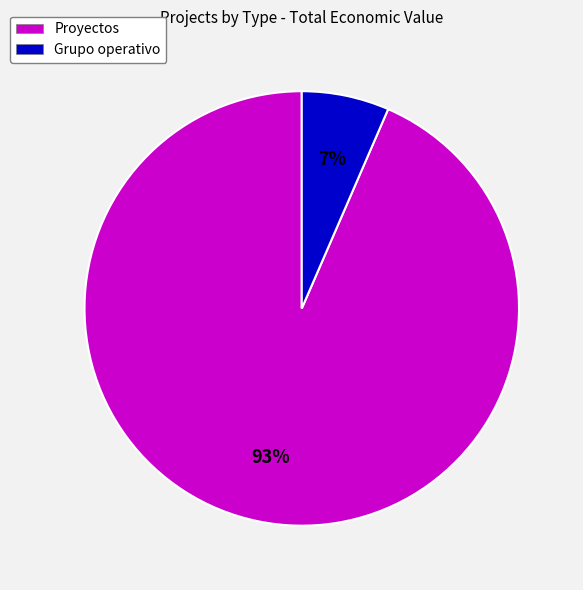

Rank the categories by value from lowest to highest.

Grupo operativo, Proyectos